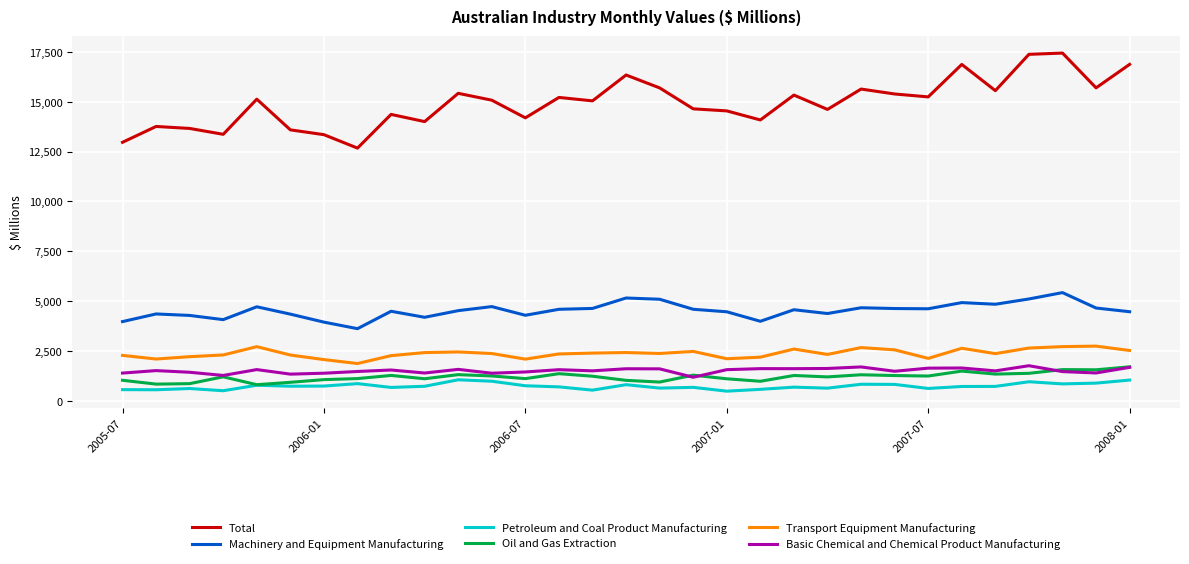

Which series has the largest total across all categories?

Total